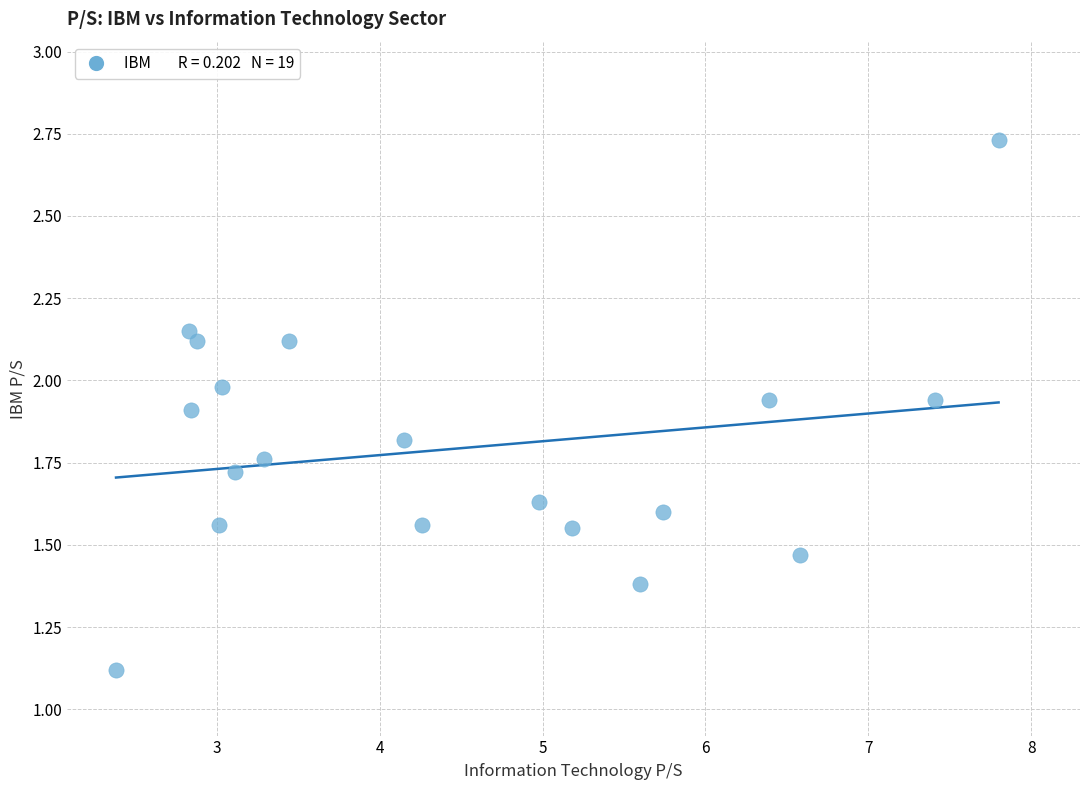

What Y value in the scatter plot is closest to 1?

1.1